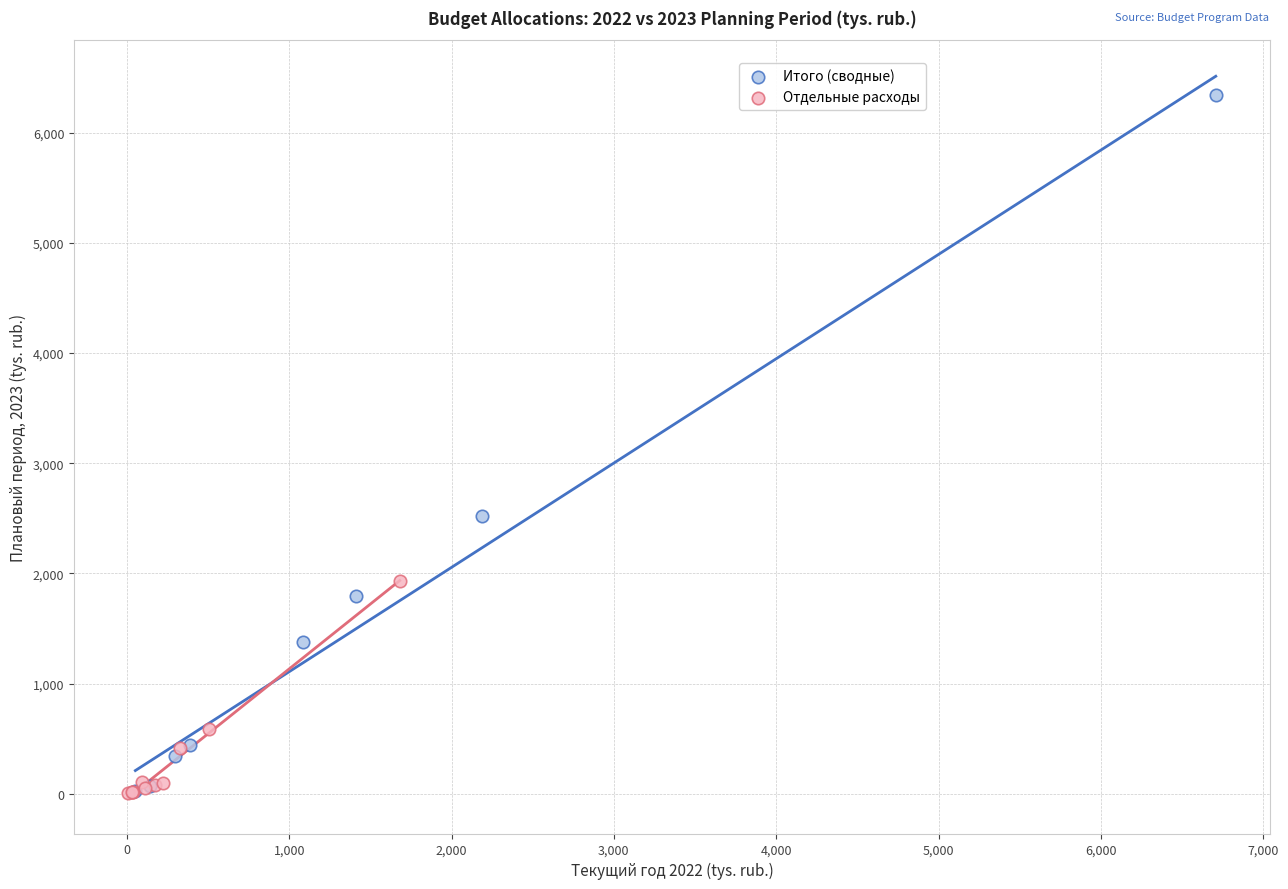

Which series contains the highest Y value?

Итого (сводные)